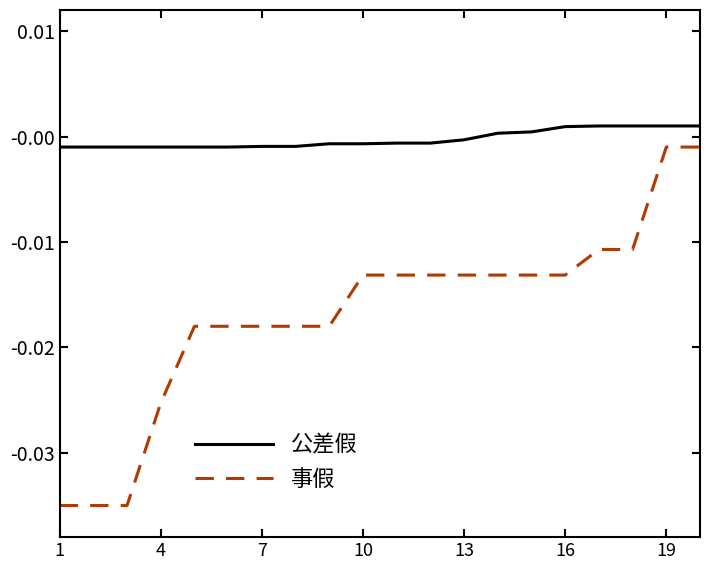

Rank the series by their average value, from lowest to highest.

事假, 公差假